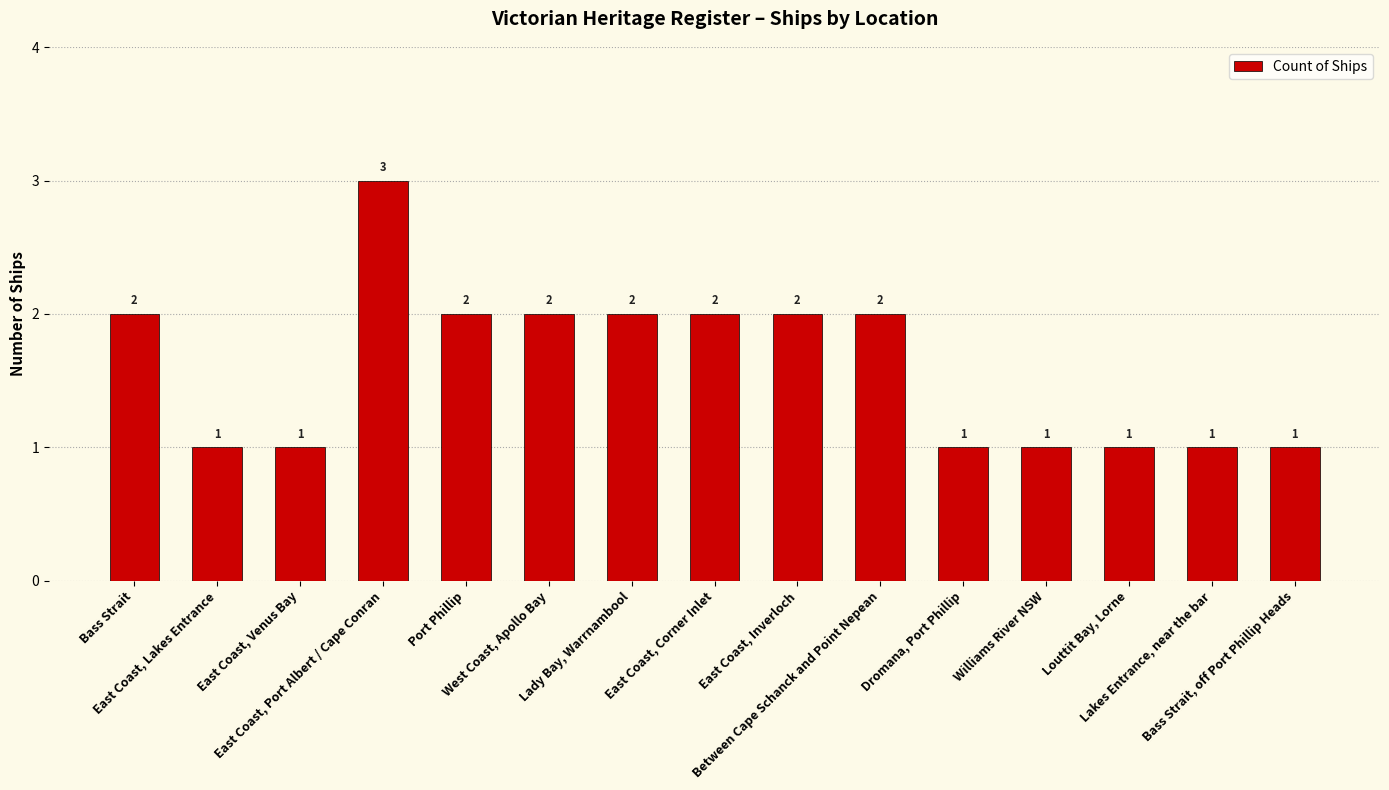

Reading left to right, transcribe all the data shown in this chart.

Bass Strait=2	East Coast, Lakes Entrance=1	East Coast, Venus Bay=1	East Coast, Port Albert / Cape Conran=3	Port Phillip=2	West Coast, Apollo Bay=2	Lady Bay, Warrnambool=2	East Coast, Corner Inlet=2	East Coast, Inverloch=2	Between Cape Schanck and Point Nepean=2	Dromana, Port Phillip=1	Williams River NSW=1	Louttit Bay, Lorne=1	Lakes Entrance, near the bar=1	Bass Strait, off Port Phillip Heads=1